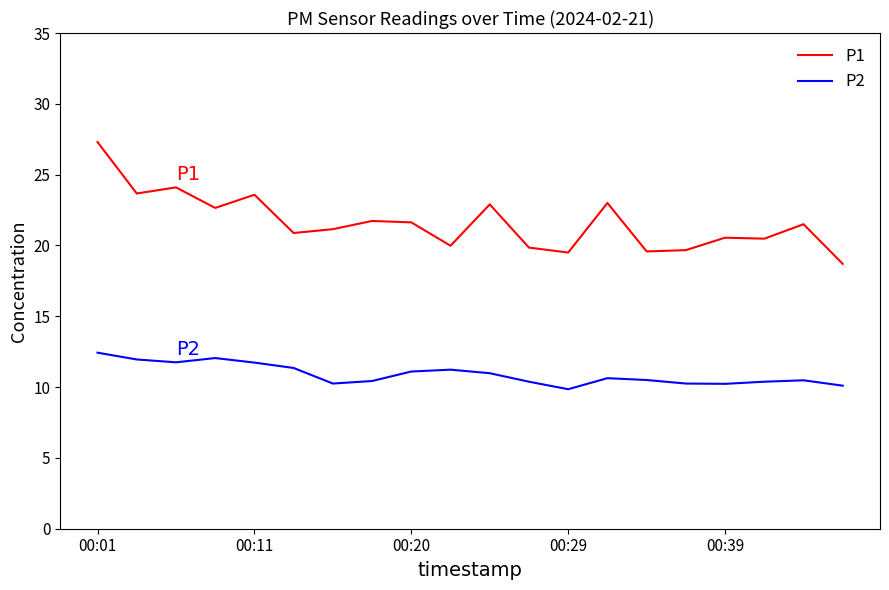

Rank the series by their average value, from lowest to highest.

P2, P1